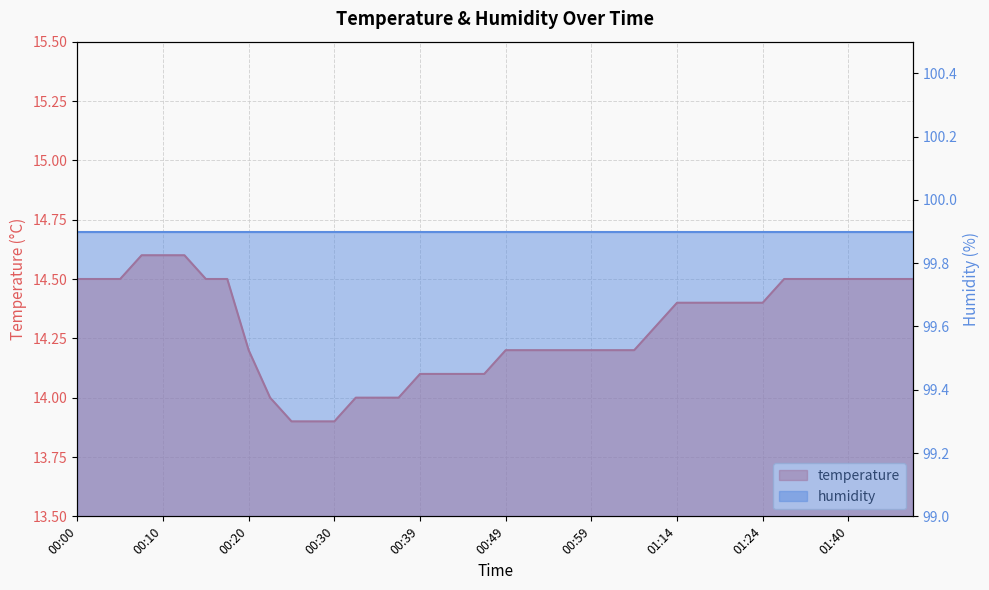

What is the ratio of the value at 01:04 to the value at 00:49?

1.0